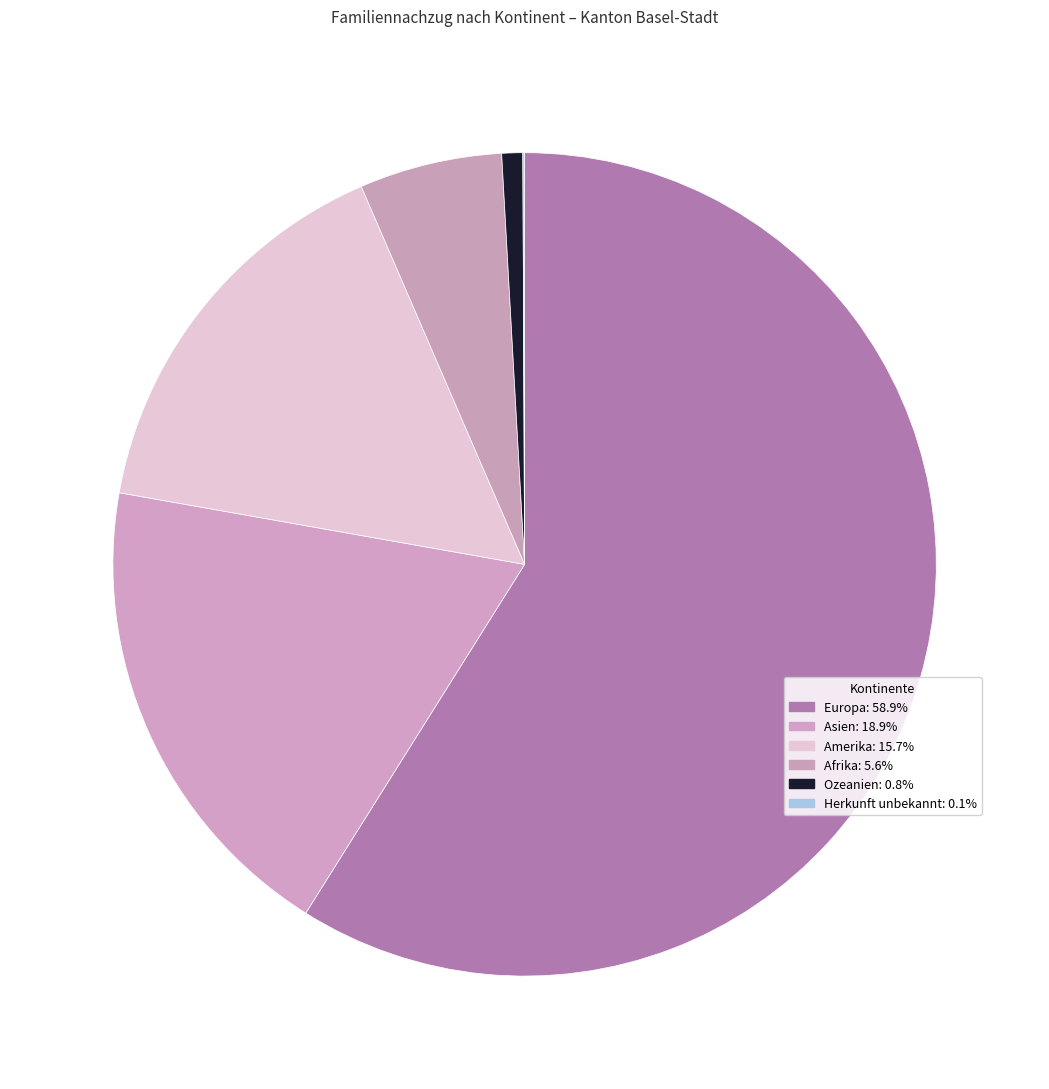

What percentage is NOT represented by Amerika?

84.3%